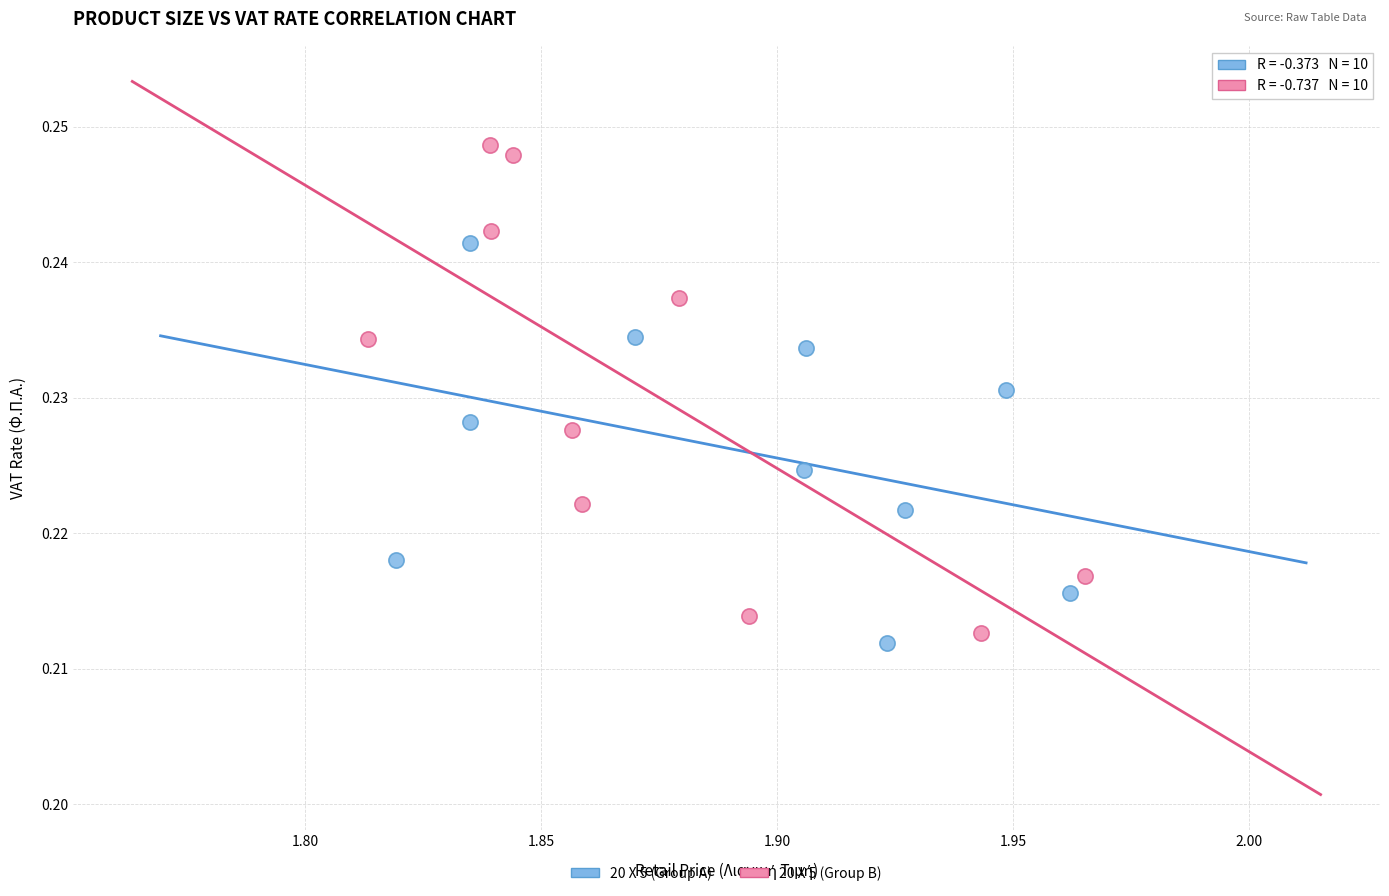

Which series reaches the minimum Y coordinate?

20 X 5 (Group A)